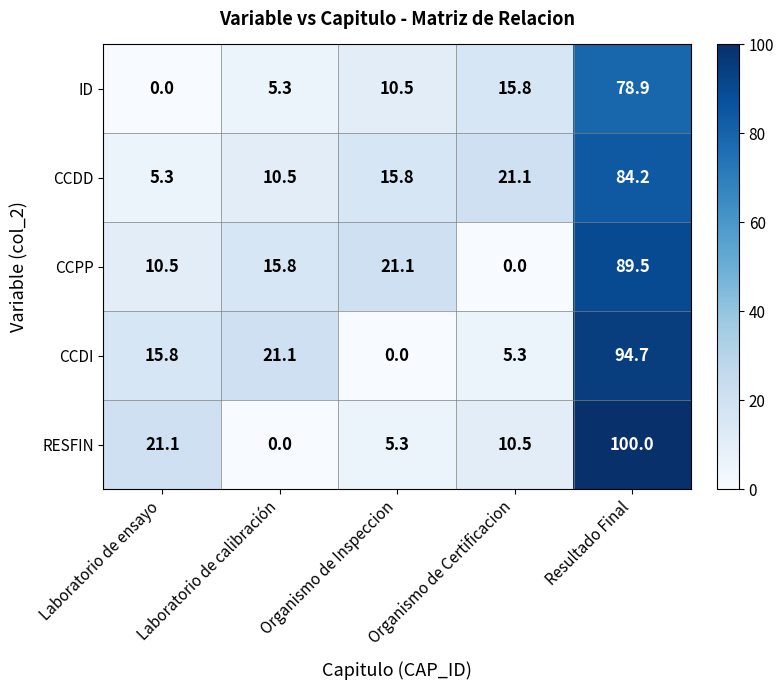

What is the greatest value displayed?

100.0